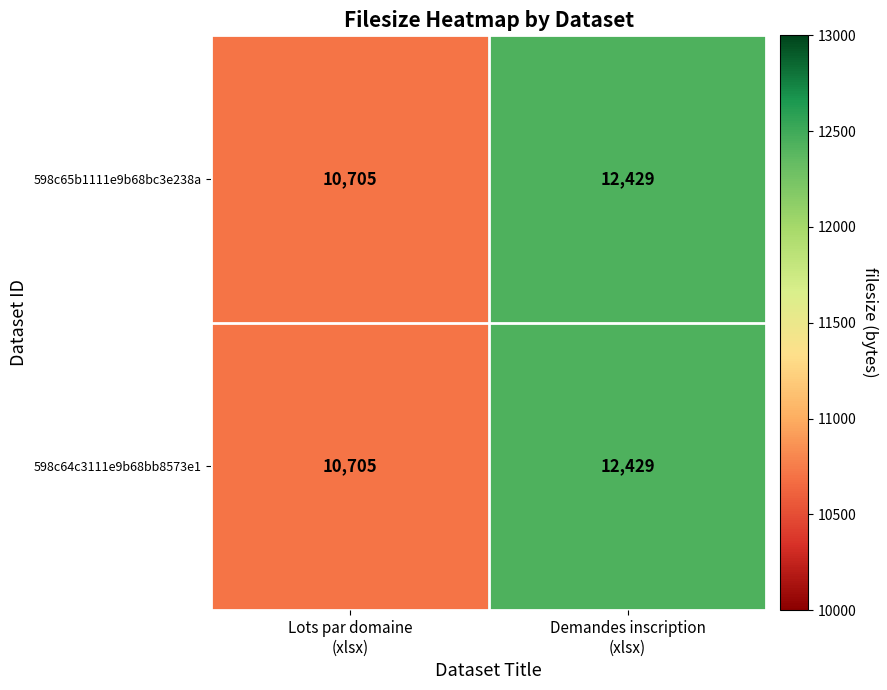

What is the minimum value for 598c64c3111e9b68bb8573e1?

10705